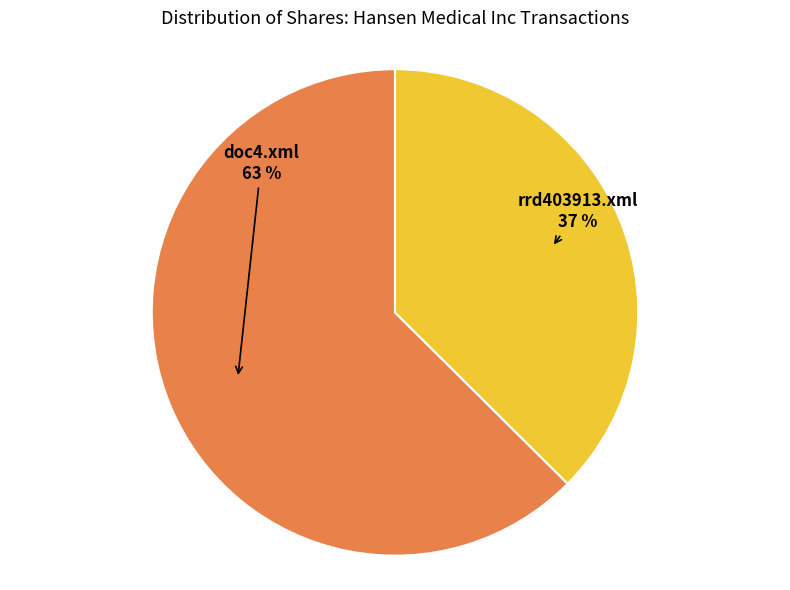

Is there a majority slice in this chart?

Yes